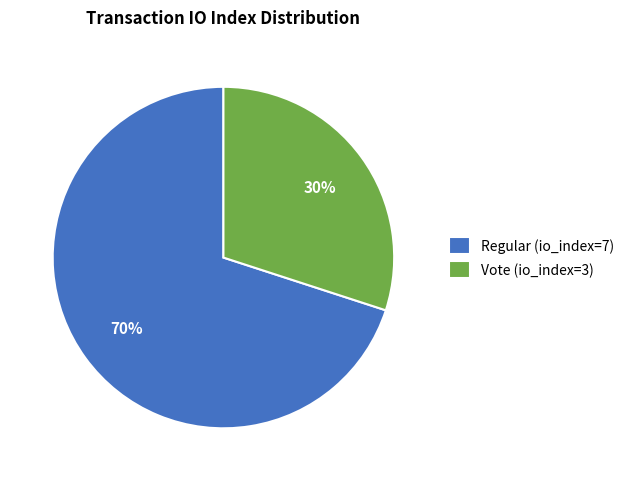

Approximately how many times larger is the value at Vote (io_index=3) compared to Regular (io_index=7)?

0.4